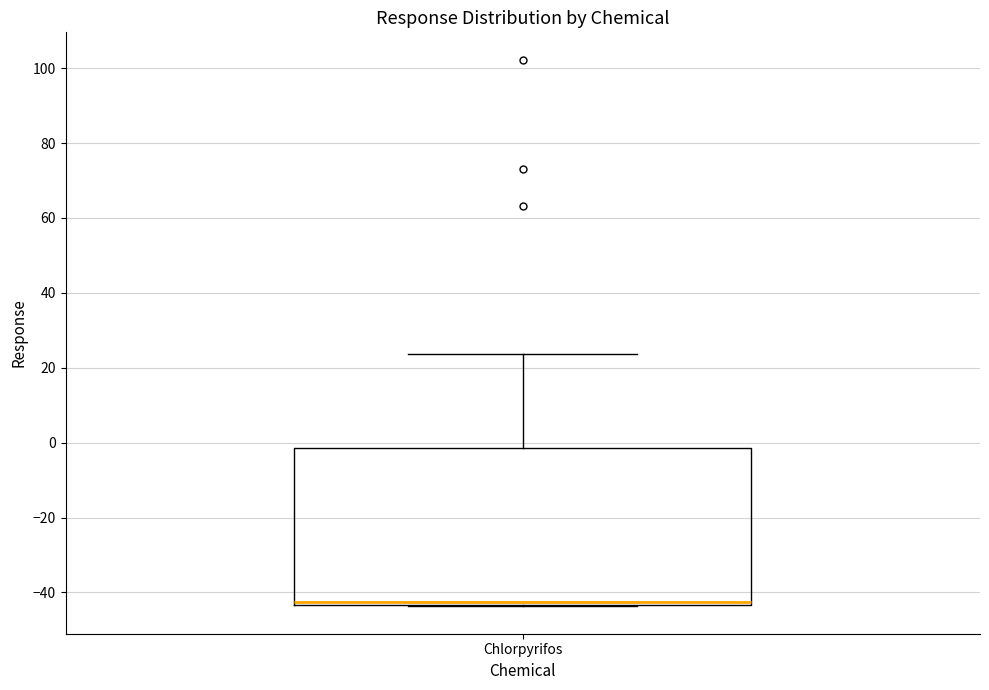

Where is the upper edge of the box for Chlorpyrifos on the y-axis? The values are not printed on the chart, so give them approximately, as read against the axis.

-2